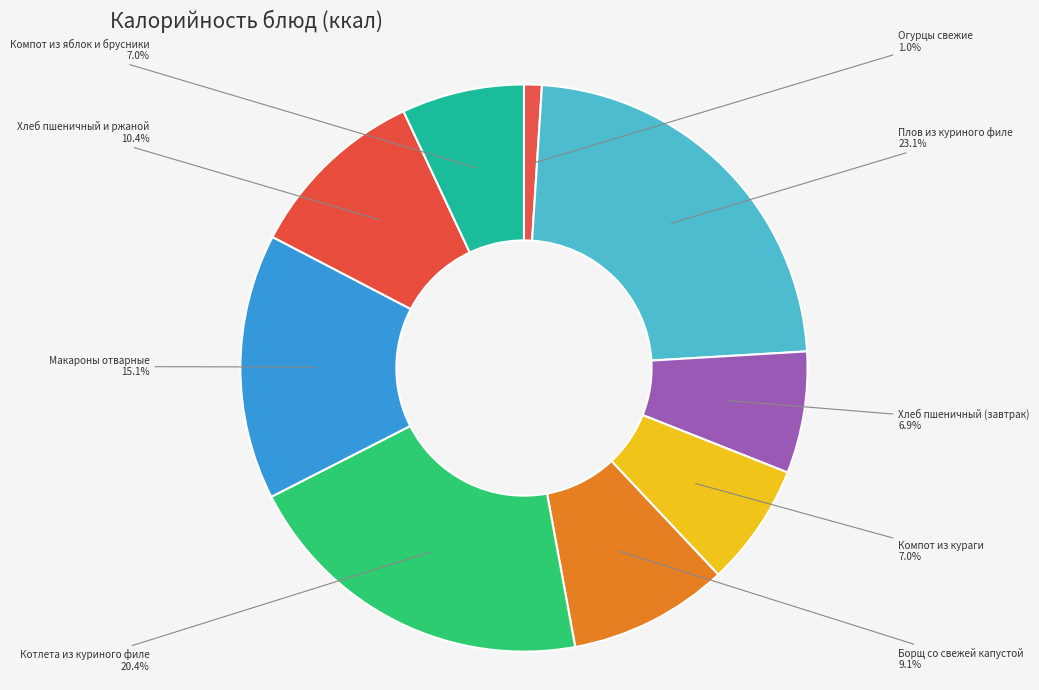

To the nearest percent, what is the difference between the largest and smallest slice percentages?

22%